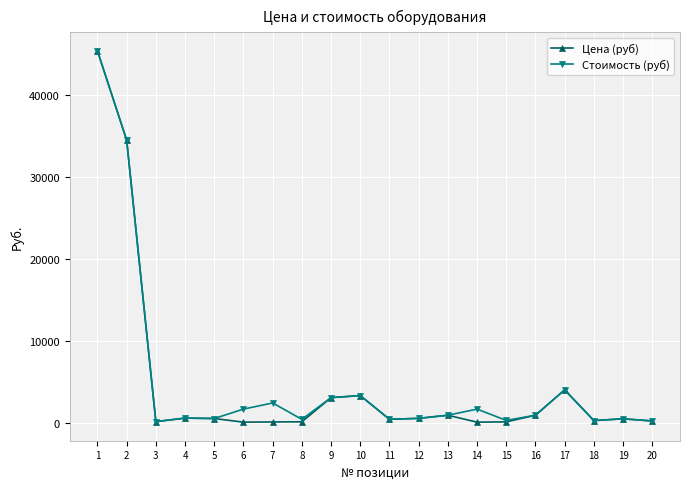

What is the difference between the Стоимость (руб) values at 4 and 15?

280